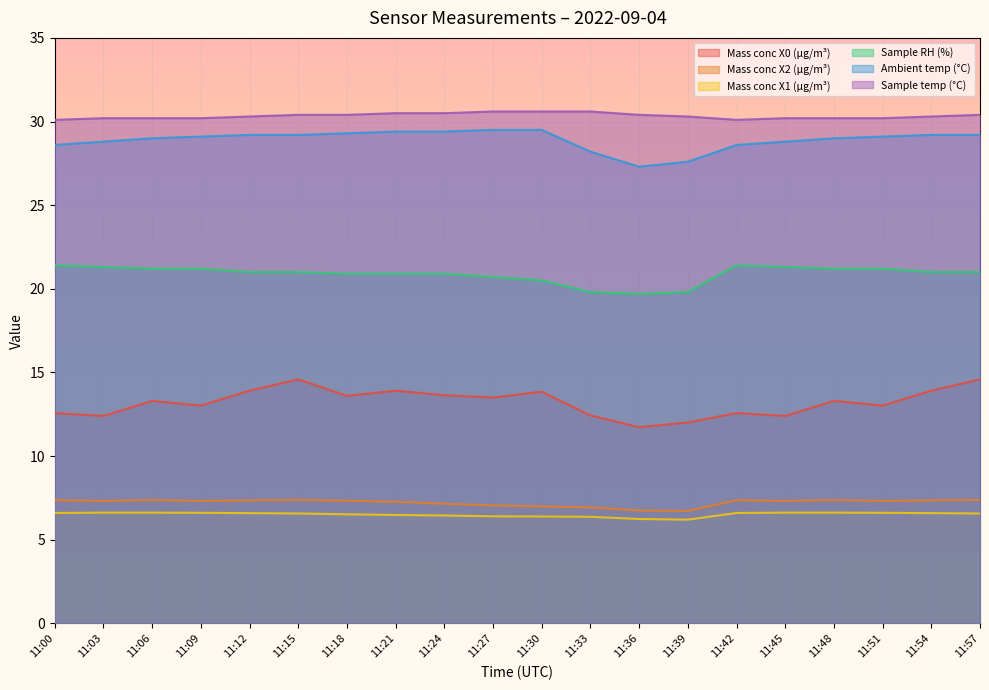

List the series in order of their peak value, lowest first.

Mass conc X1 (μg/m³), Mass conc X2 (μg/m³), Mass conc X0 (μg/m³), Sample RH (%), Ambient temp (°C), Sample temp (°C)